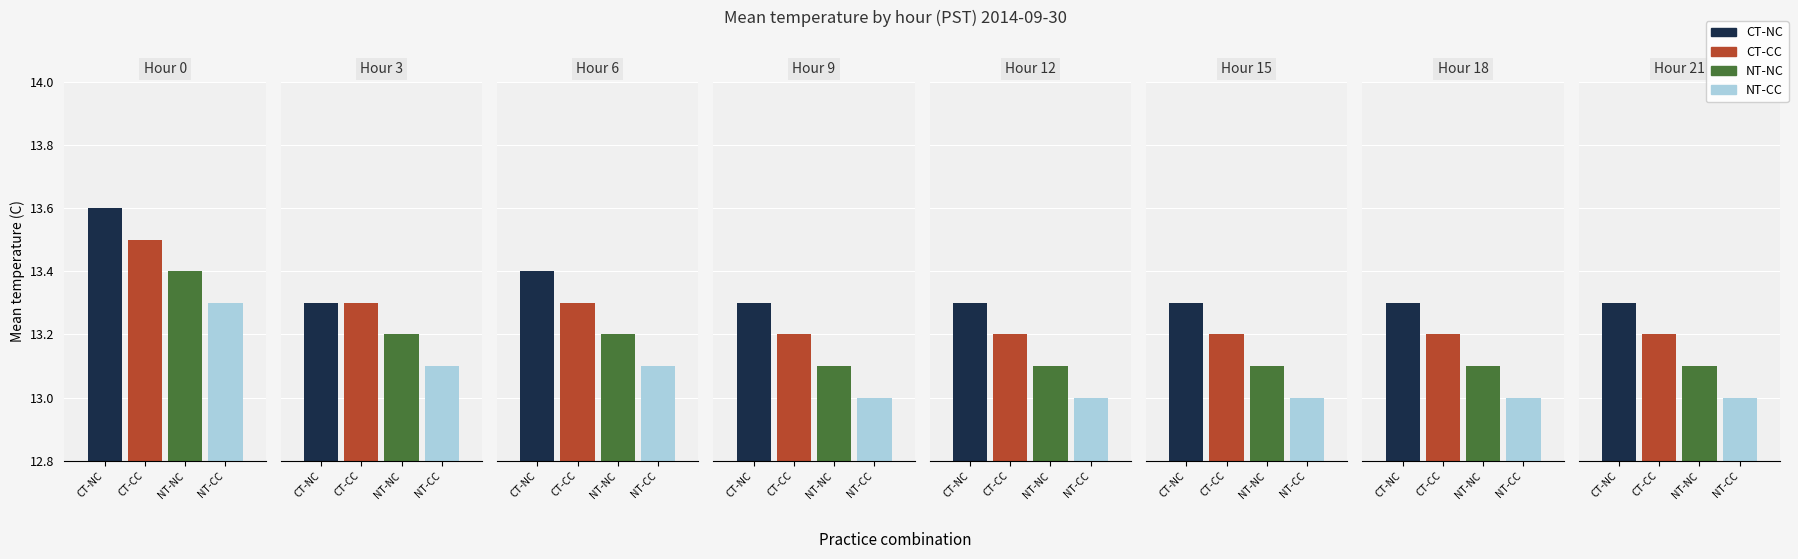

Between 3 and 14, which series saw the biggest shift?

CT-CC